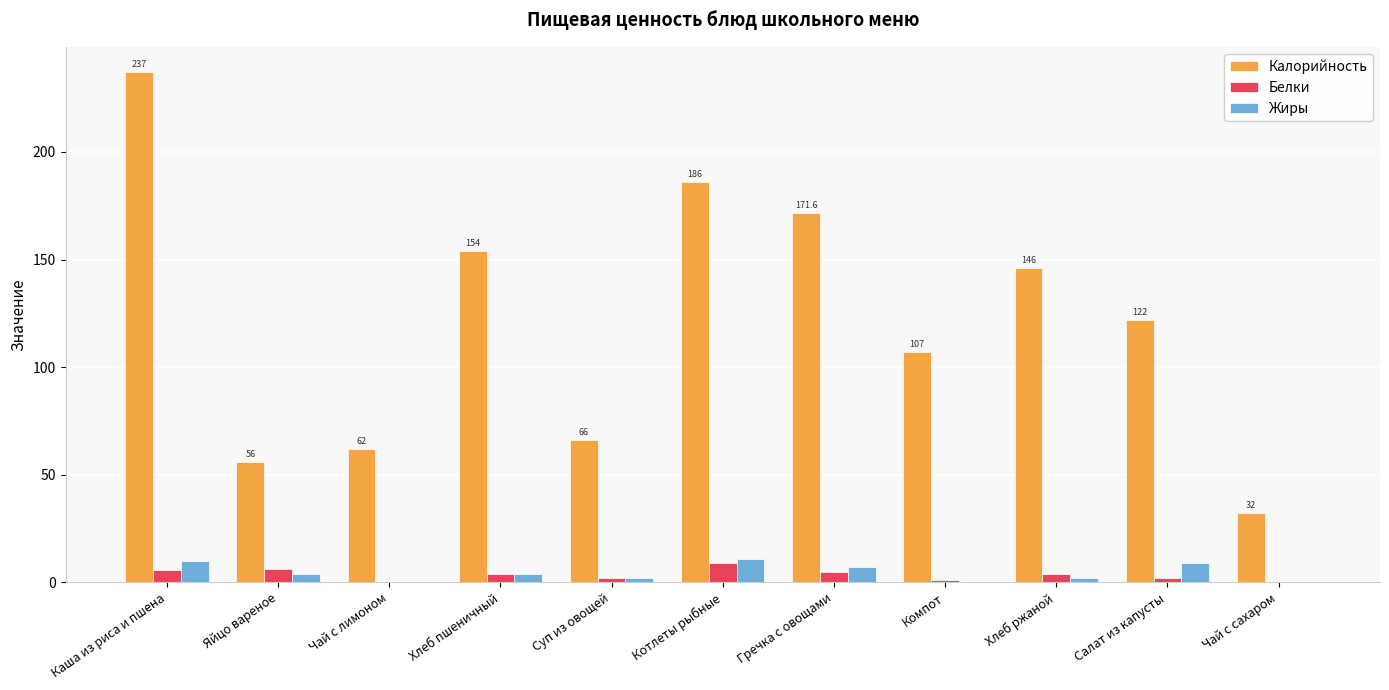

What is the highest value of the Белки series?

9.0